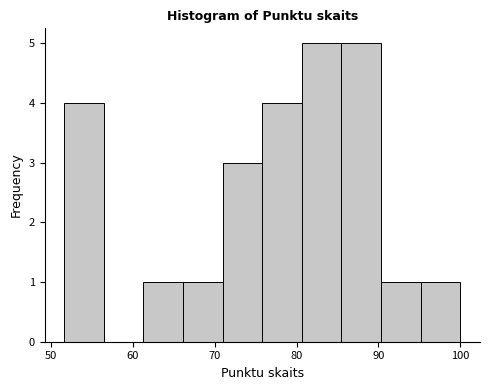

Reading left to right, list every bar in this chart as the range it spans on the x-axis followed by its height. Neither the bar edges nor the heights are printed on the chart, so give them approximately, as read against the axes.

52 to 56: 4
56 to 61: 0
61 to 66: 1
66 to 71: 1
71 to 76: 3
76 to 81: 4
81 to 85: 5
85 to 90: 5
90 to 95: 1
95 to 100: 1